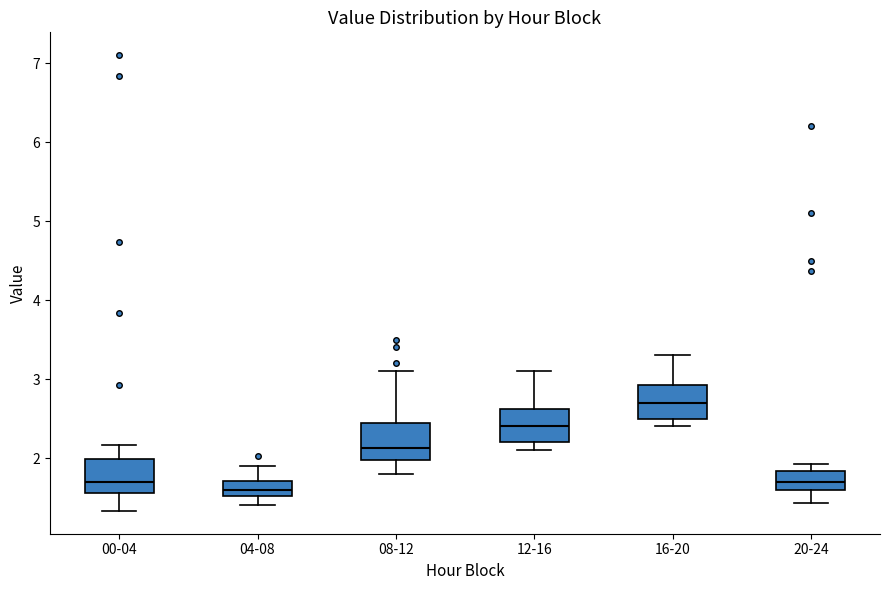

Reading left to right, read every box against the y-axis: the position of its median line, the range the box covers, and the ends of its whiskers. The values are not printed on the chart, so give them approximately, as read against the axis.

00-04: median 1.7, box 1.6 to 2.0, whiskers 1.3 to 2.2
04-08: median 1.6, box 1.5 to 1.7, whiskers 1.4 to 1.9
08-12: median 2.1, box 2.0 to 2.4, whiskers 1.8 to 3.1
12-16: median 2.4, box 2.2 to 2.6, whiskers 2.1 to 3.1
16-20: median 2.7, box 2.5 to 2.9, whiskers 2.4 to 3.3
20-24: median 1.7, box 1.6 to 1.8, whiskers 1.4 to 1.9